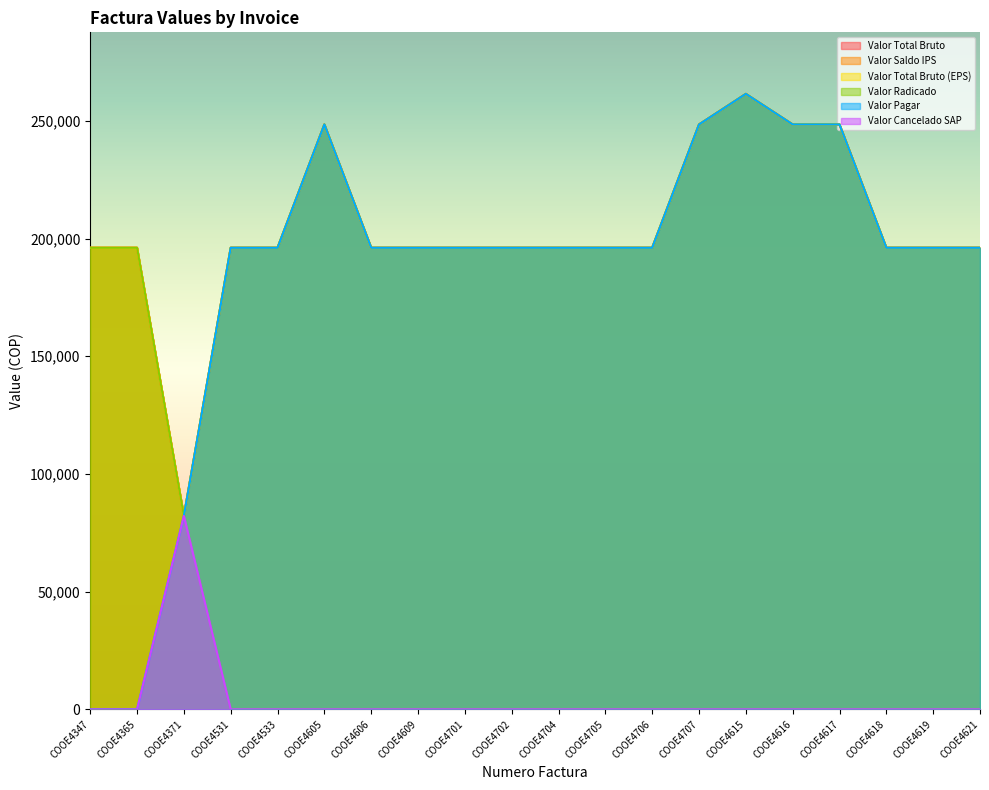

True or false: Valor Cancelado SAP and Valor Total Bruto intersect in this chart.

False